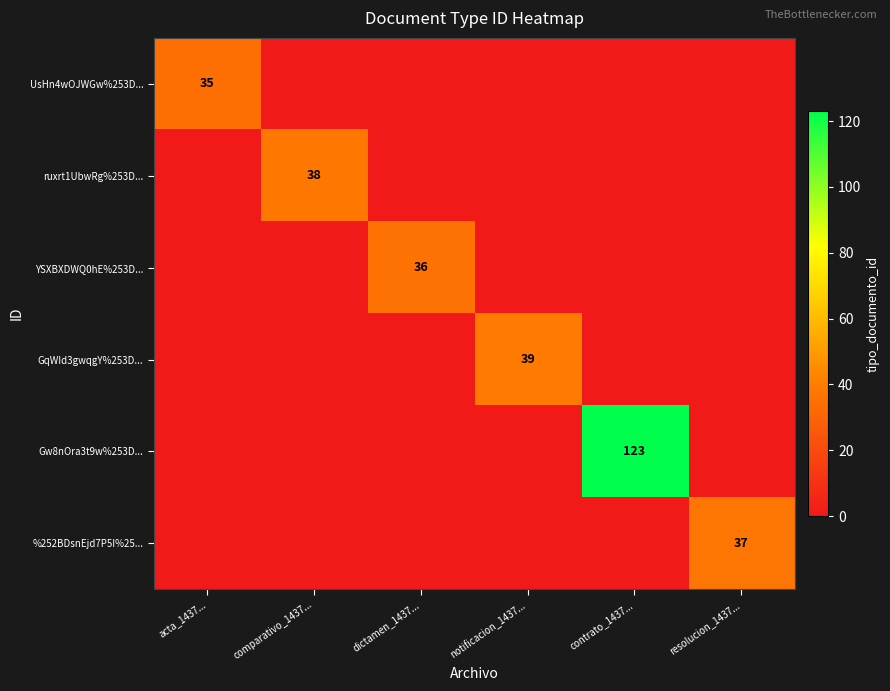

True or false: GqWId3gwqgY%253D... has a value of 39 at notificacion_1437....

True